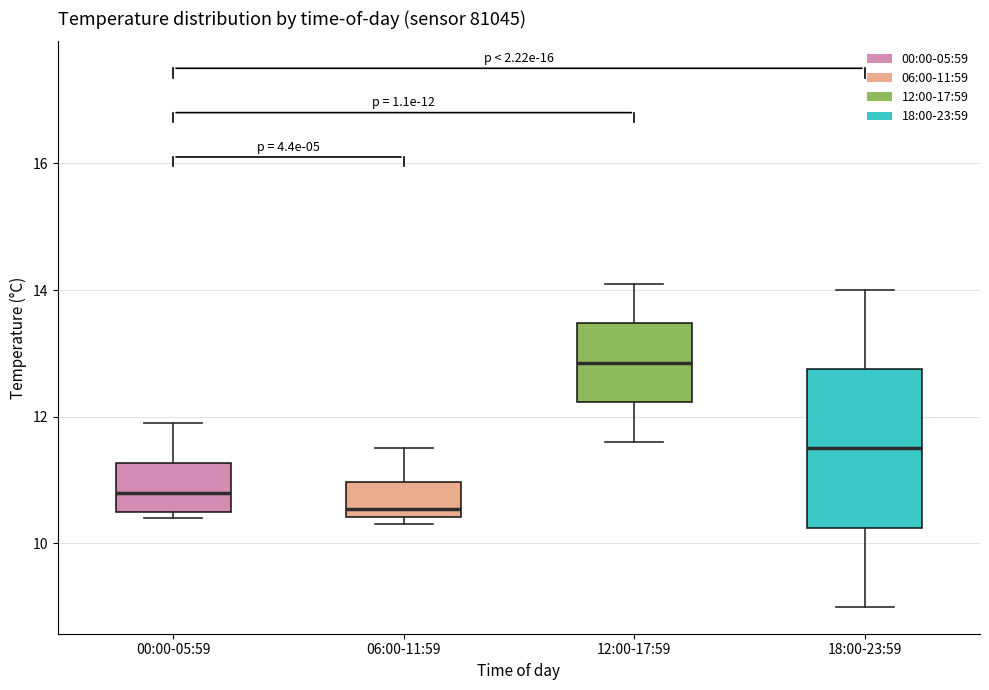

Which box is the tallest, from its lower edge to its upper edge?

18:00-23:59